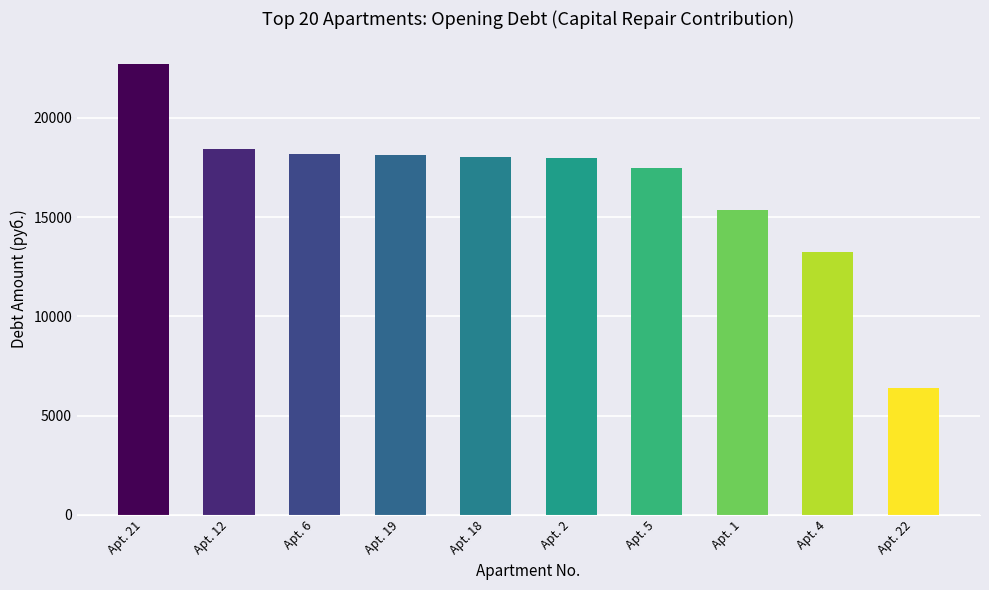

How many bars are there in total?

10